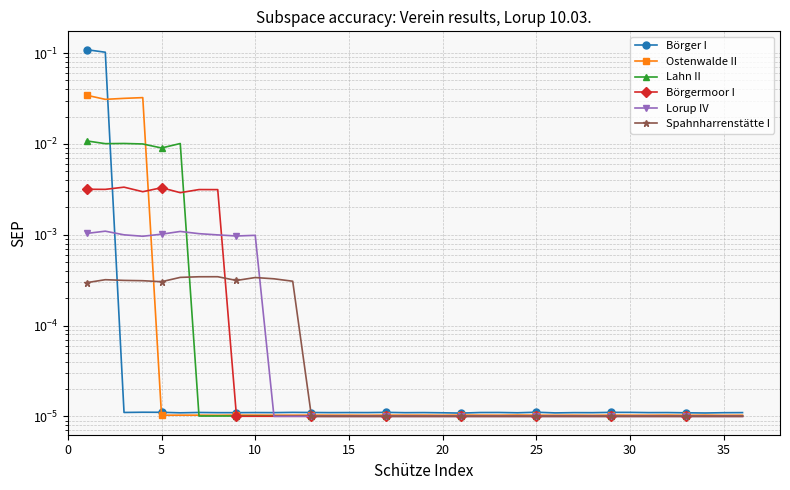

Rank the series by their maximum value, from highest to lowest.

Börger I, Ostenwalde II, Lahn II, Börgermoor I, Lorup IV, Spahnharrenstätte I